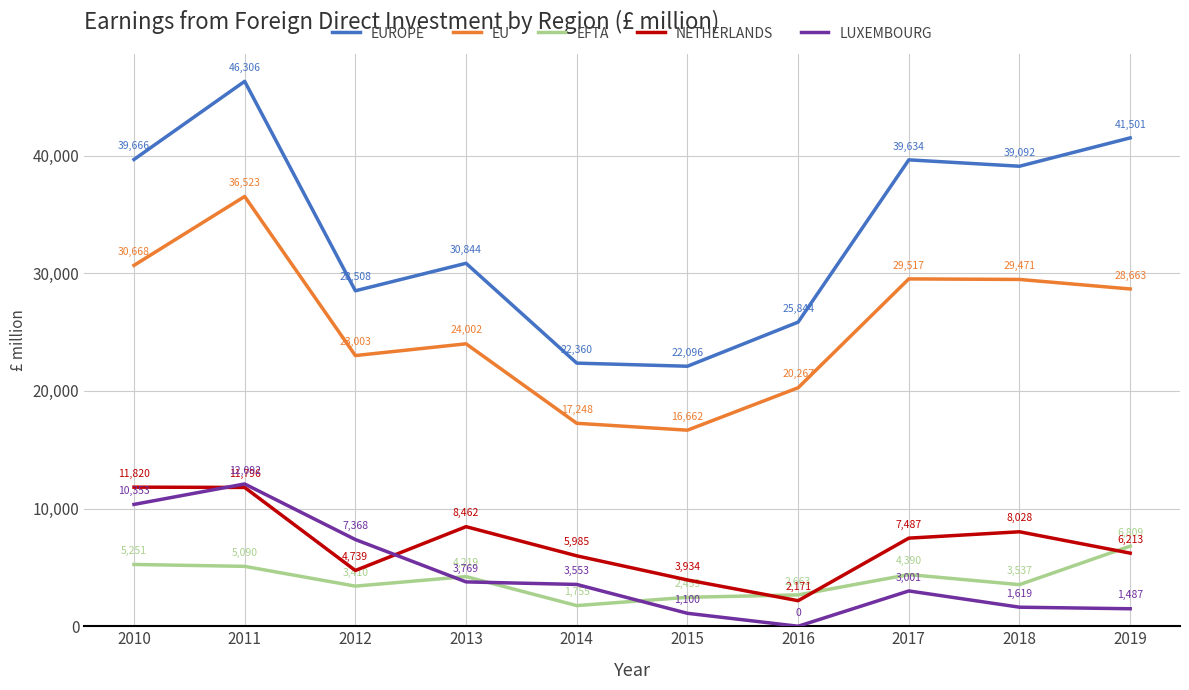

Read the NETHERLANDS value at 2019, to the nearest 50.

6200